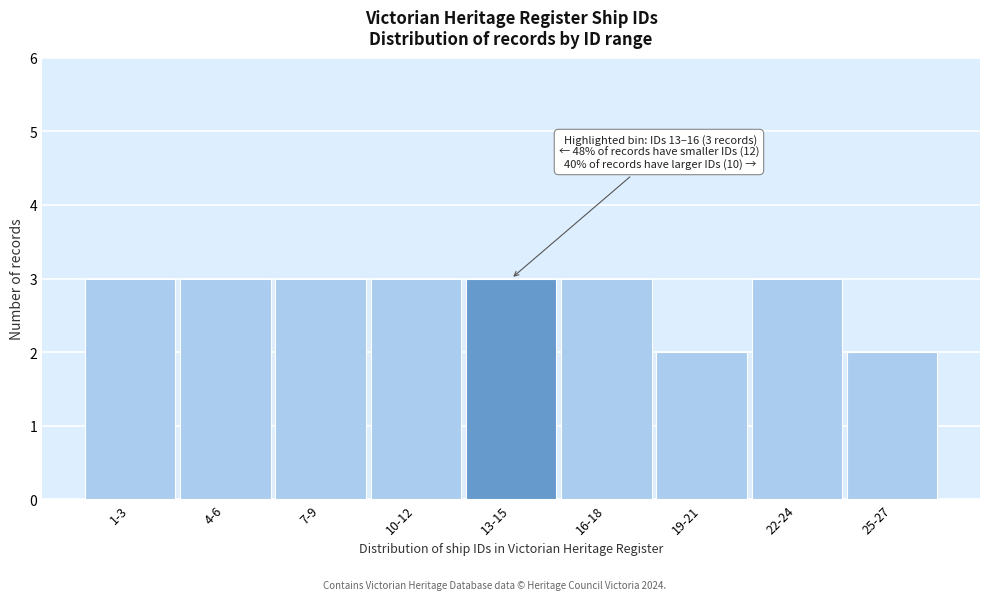

Reading left to right, what are all the values shown in this chart?

3	3	3	3	3	3	2	3	2